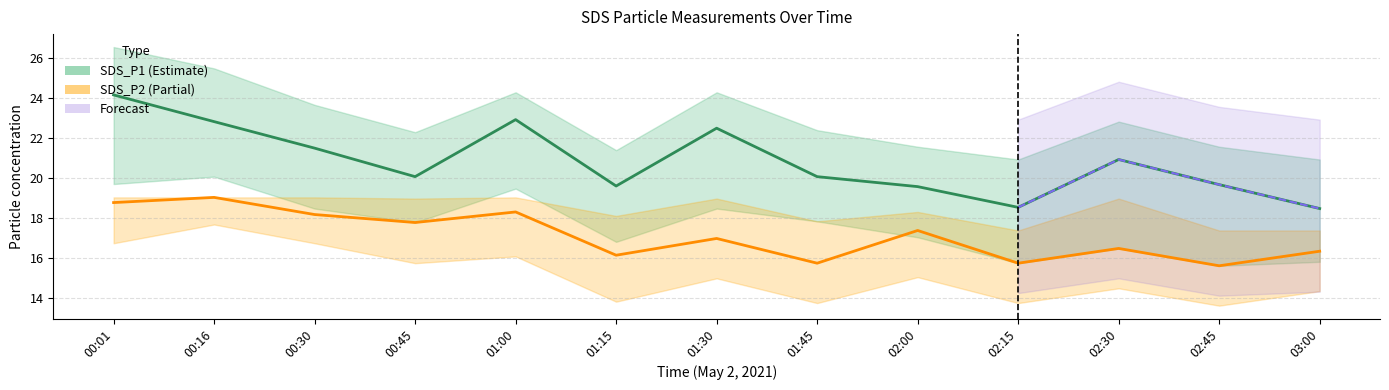

True or false: SDS_P1 and SDS_P1_upper intersect in this chart.

False